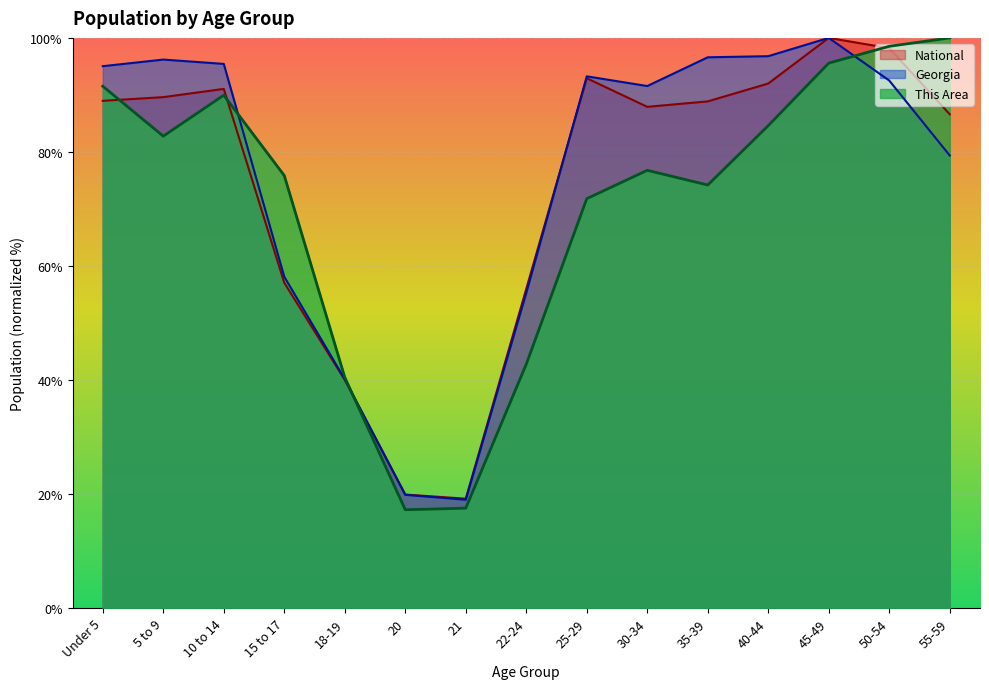

How many values in the This Area series are below 18306054?

7